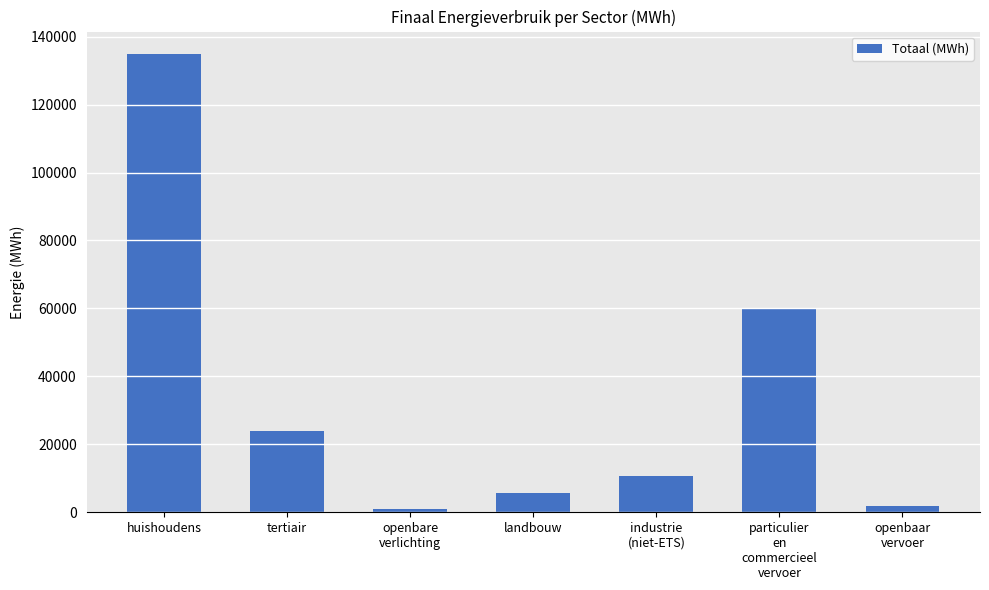

Reading left to right, what are all the values shown in this chart?

huishoudens=134764.8	tertiair=23918.5	openbare
verlichting=1041.3	landbouw=5702.1	industrie
(niet-ETS)=10622.4	particulier
en
commercieel
vervoer=59830.8	openbaar
vervoer=1777.9